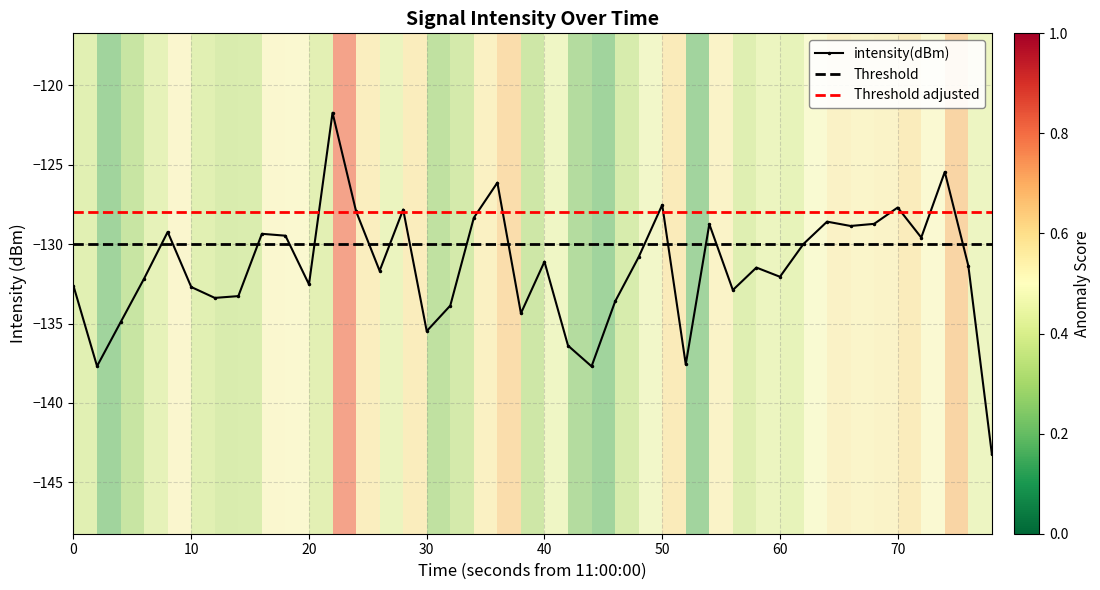

What is the difference between the second highest and minimum values?

17.8